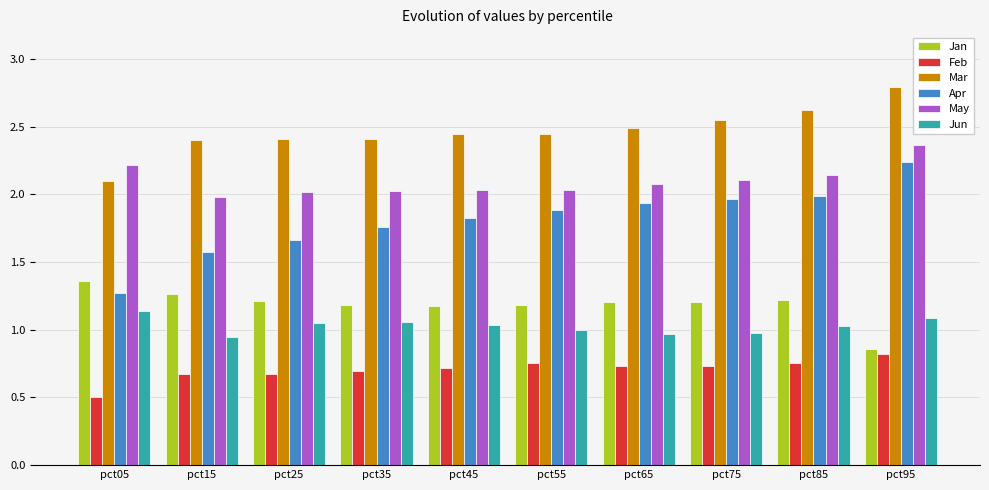

What is the minimum value for May?

2.0